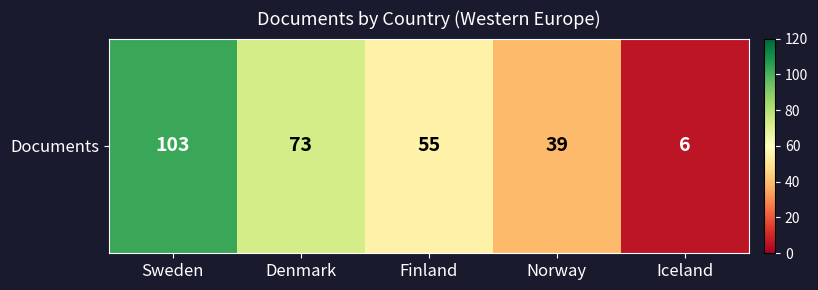

Rank the categories by value from highest to lowest.

Sweden, Denmark, Finland, Norway, Iceland